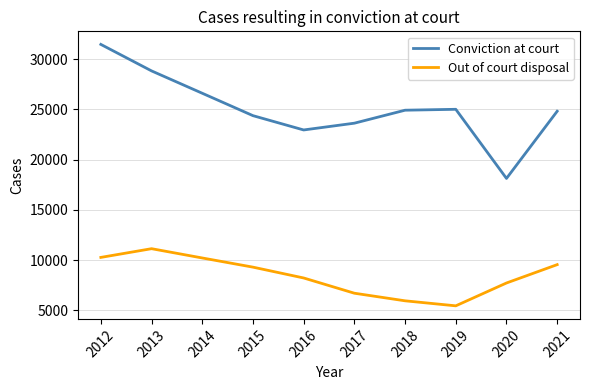

How many categories are shown in the chart?

10